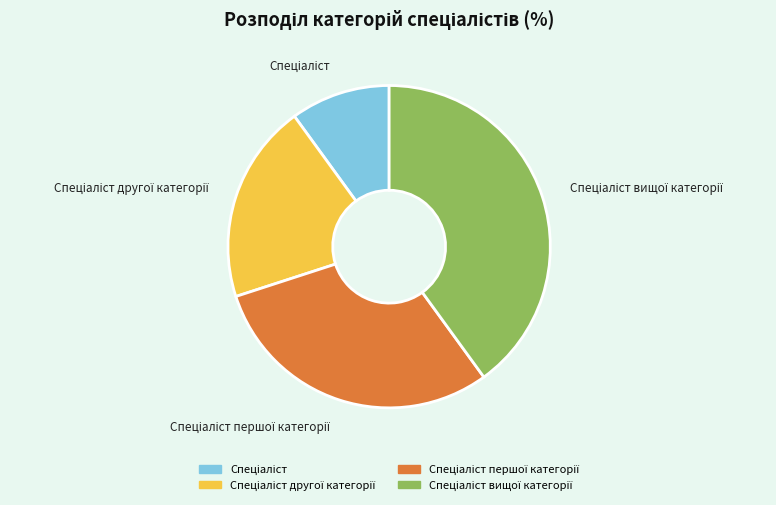

Does any single category account for the majority?

No